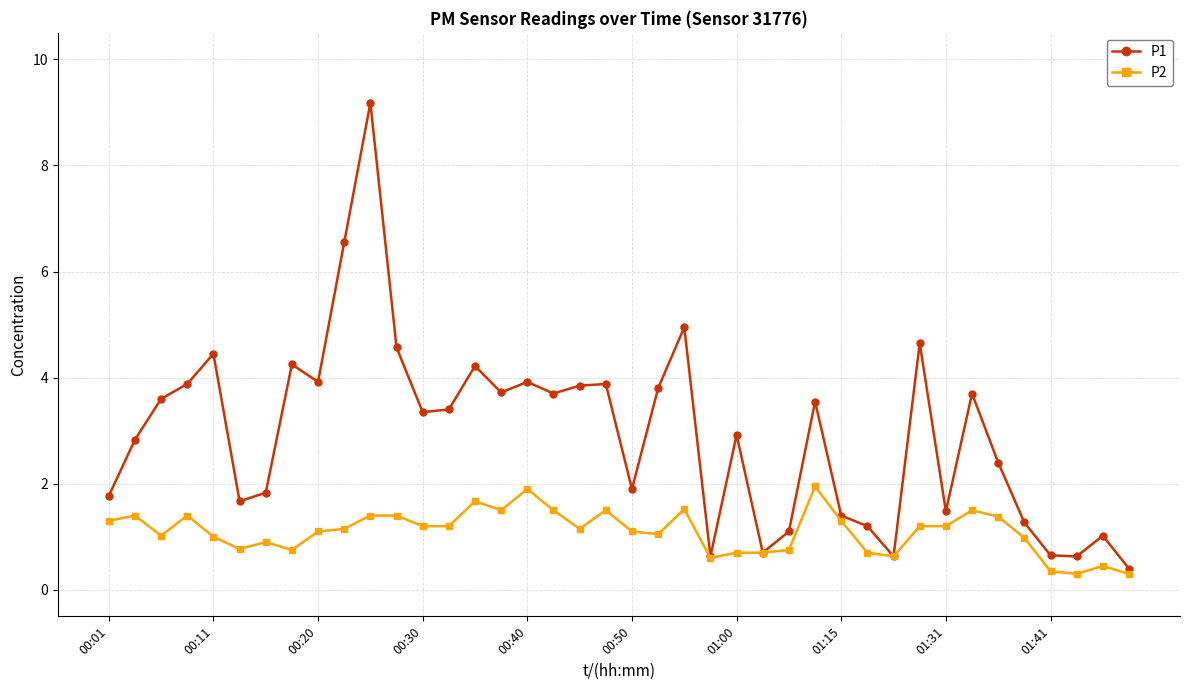

Which series has the largest total across all categories?

P1